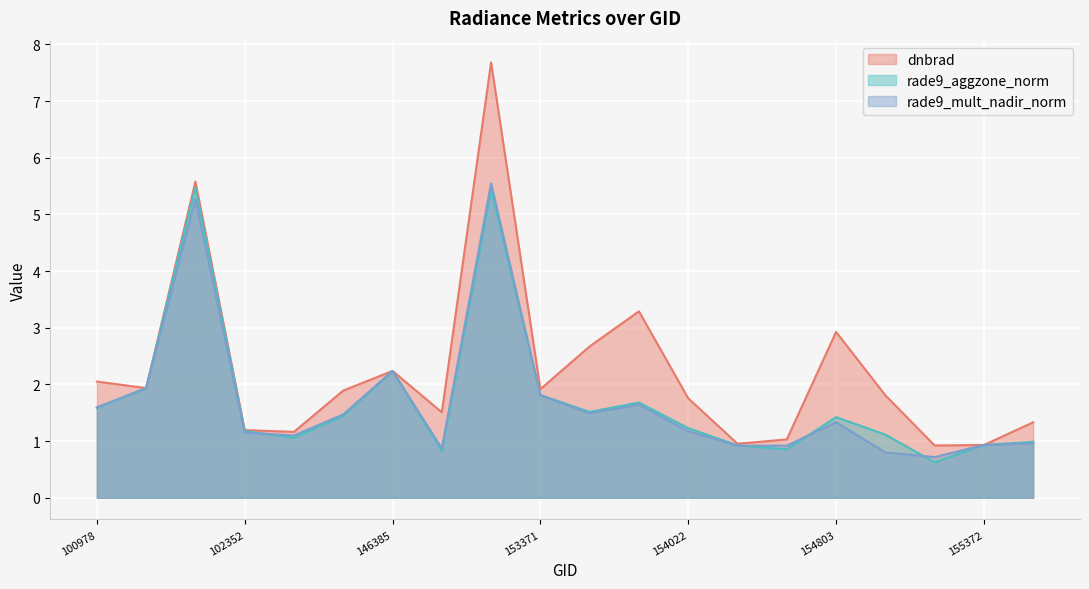

Does the chart display data point markers on the line(s)?

No